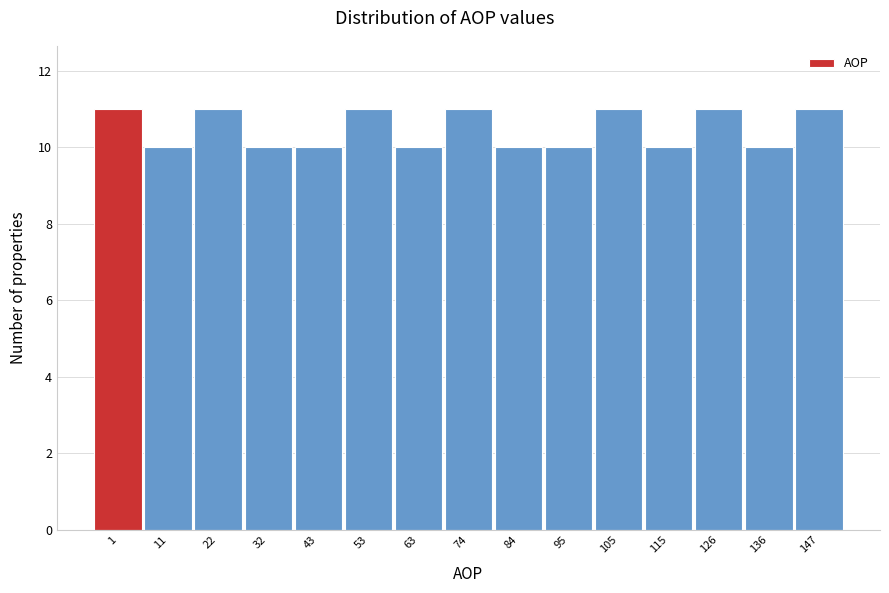

Reading left to right, list all the values displayed in this chart.

1=11	11=10	22=11	32=10	43=10	53=11	63=10	74=11	84=10	95=10	105=11	115=10	126=11	136=10	147=11